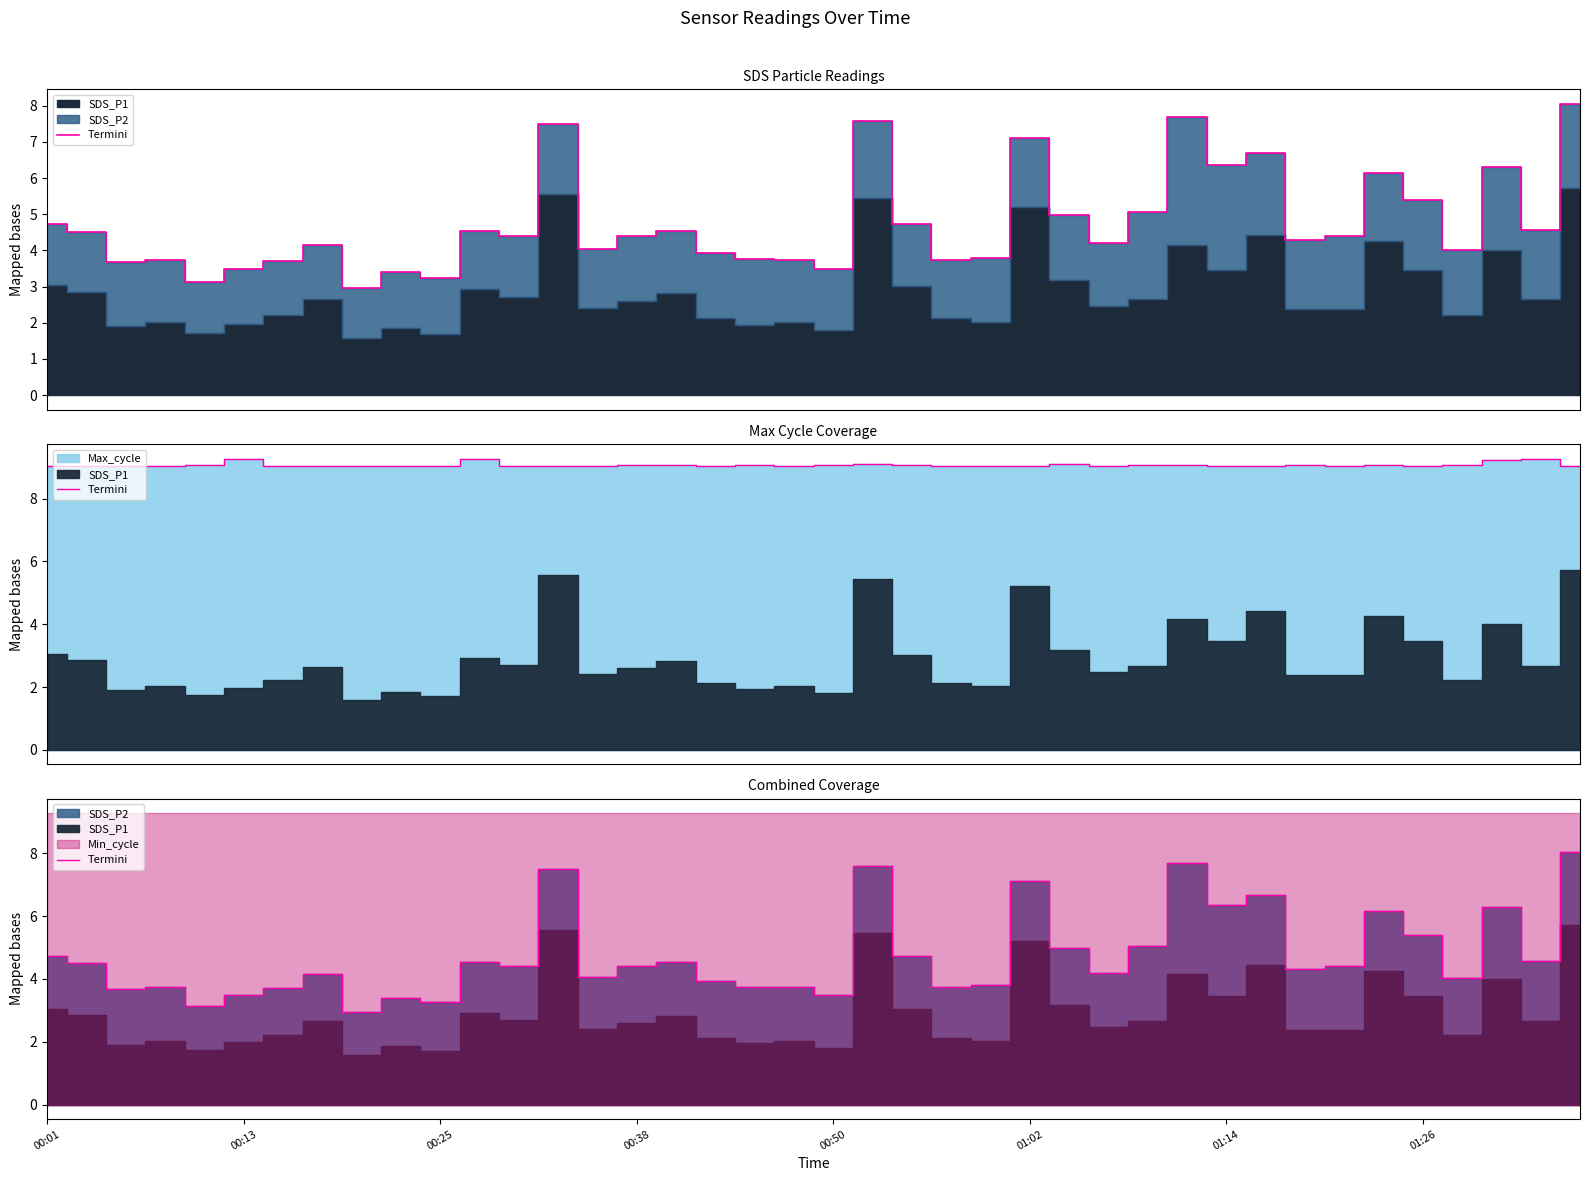

What position from the left is 00:38?

4